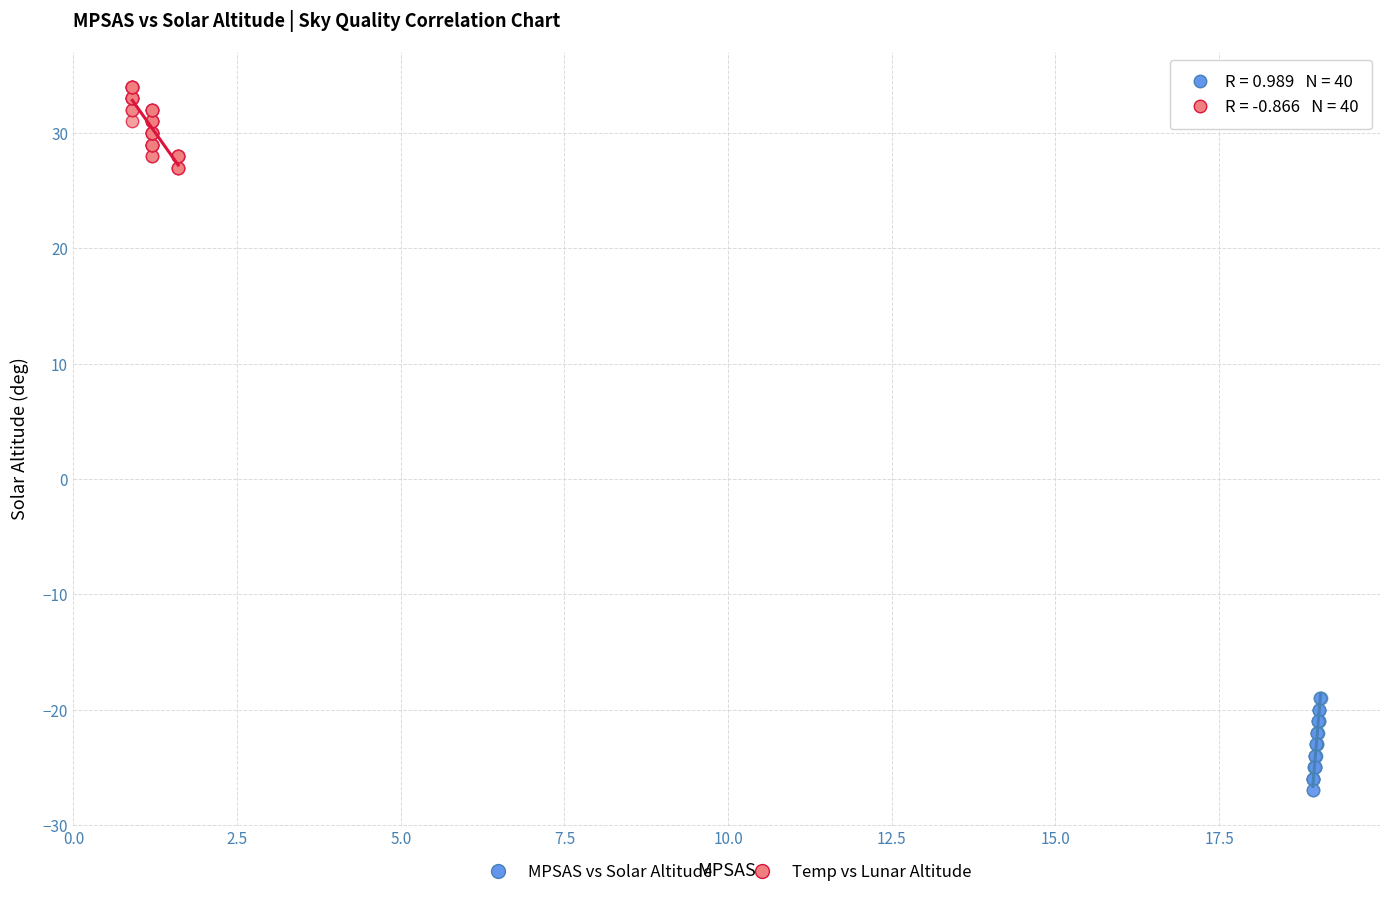

Which series contains the highest Y value?

Temp vs Lunar Altitude